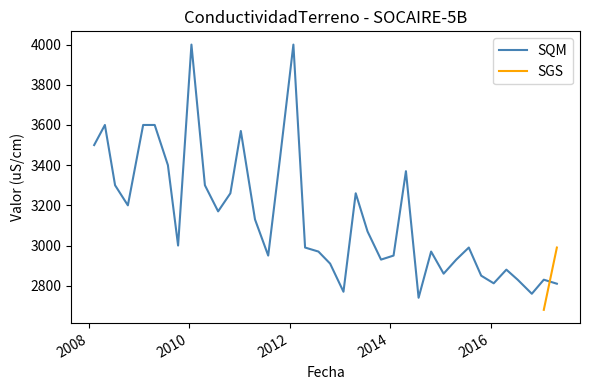

What is the average value?

3145